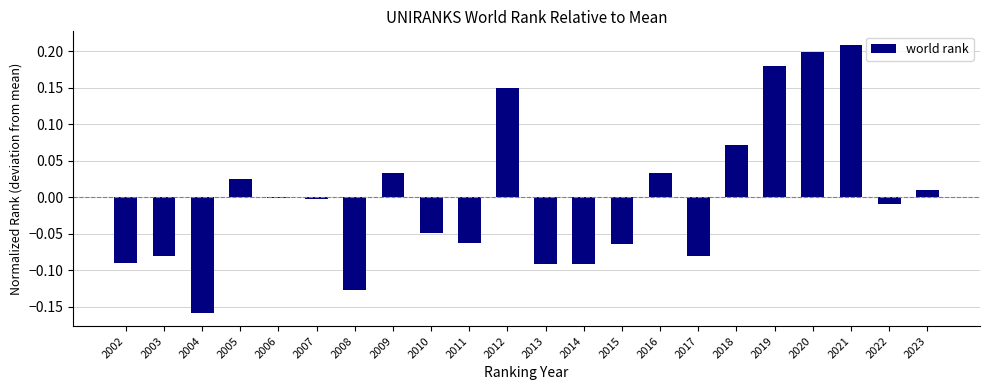

Count the number of categories in the chart.

22